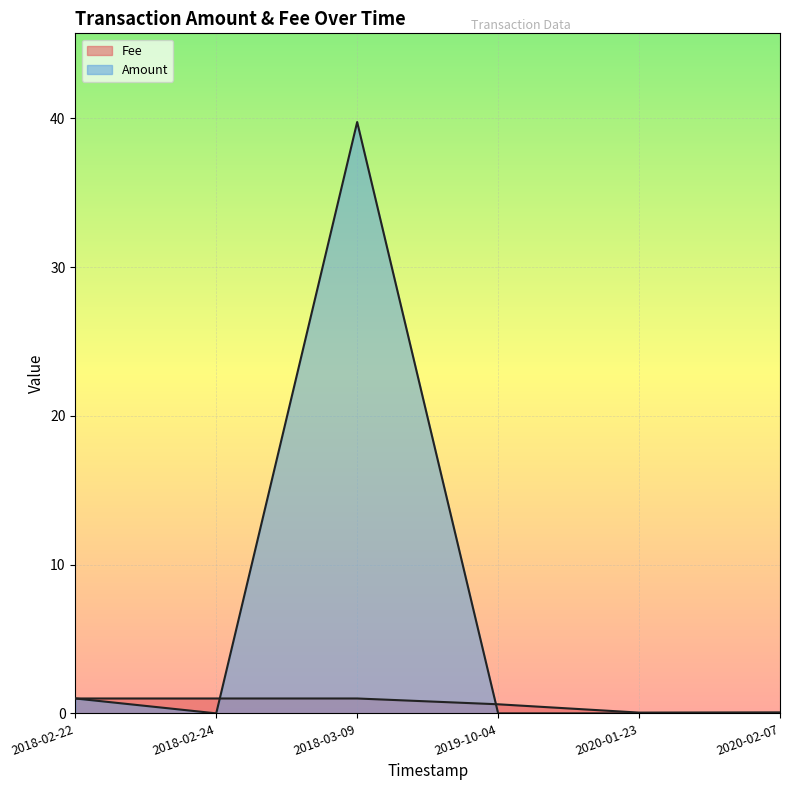

Rank the series by their average value, from lowest to highest.

Fee, Amount